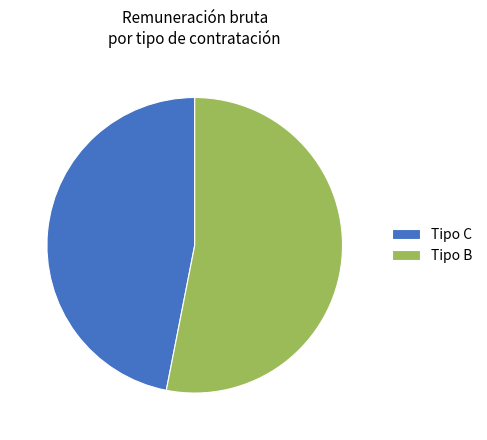

Count the number of slices in the pie.

2